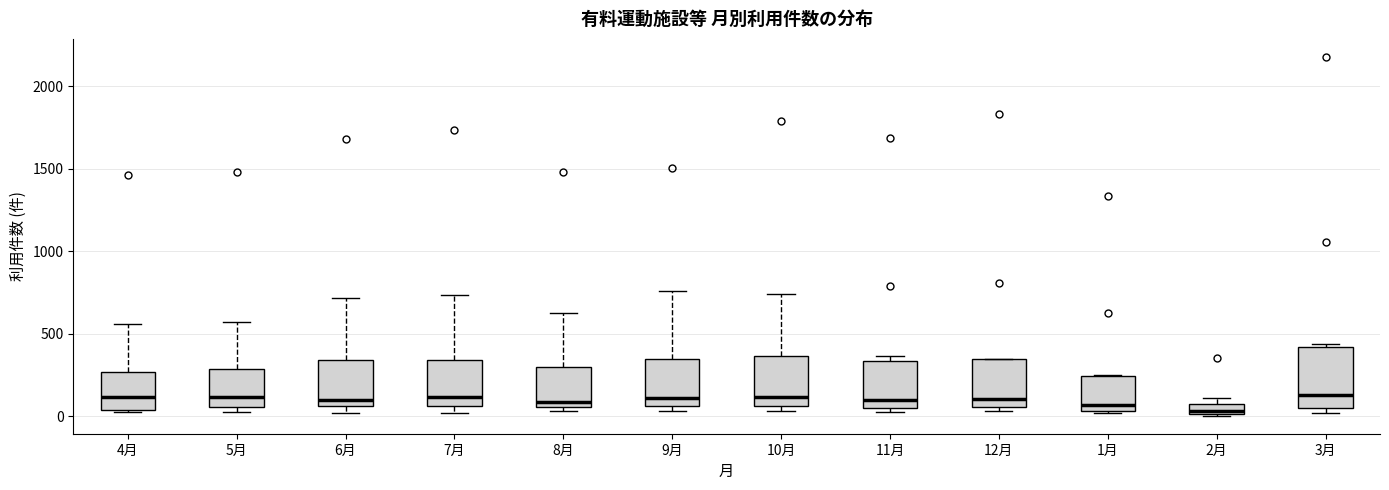

Where does the median line of the box for 8月 sit on the y-axis? The values are not printed on the chart, so give them approximately, as read against the axis.

100